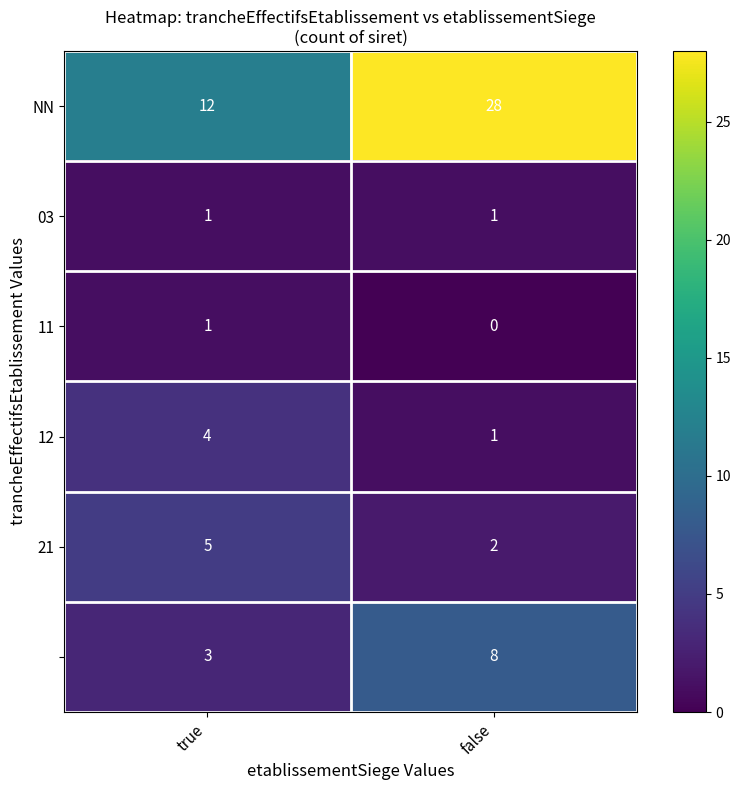

Which category has the highest value across all series?

false